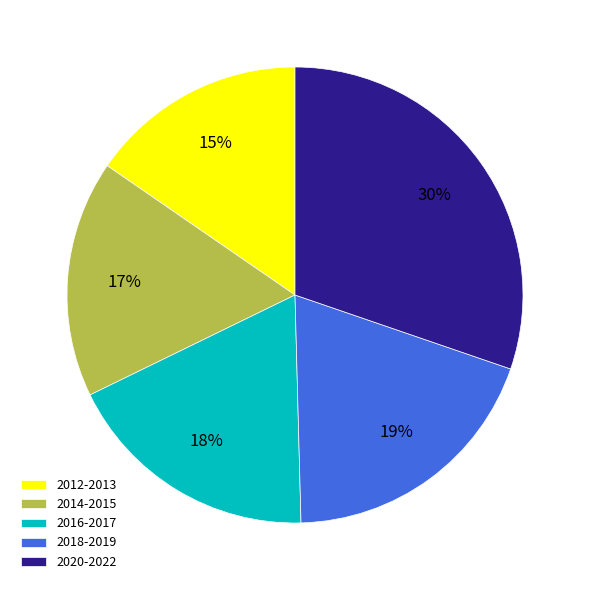

Combined, do 2016-2017 and 2020-2022 account for over 50%?

No